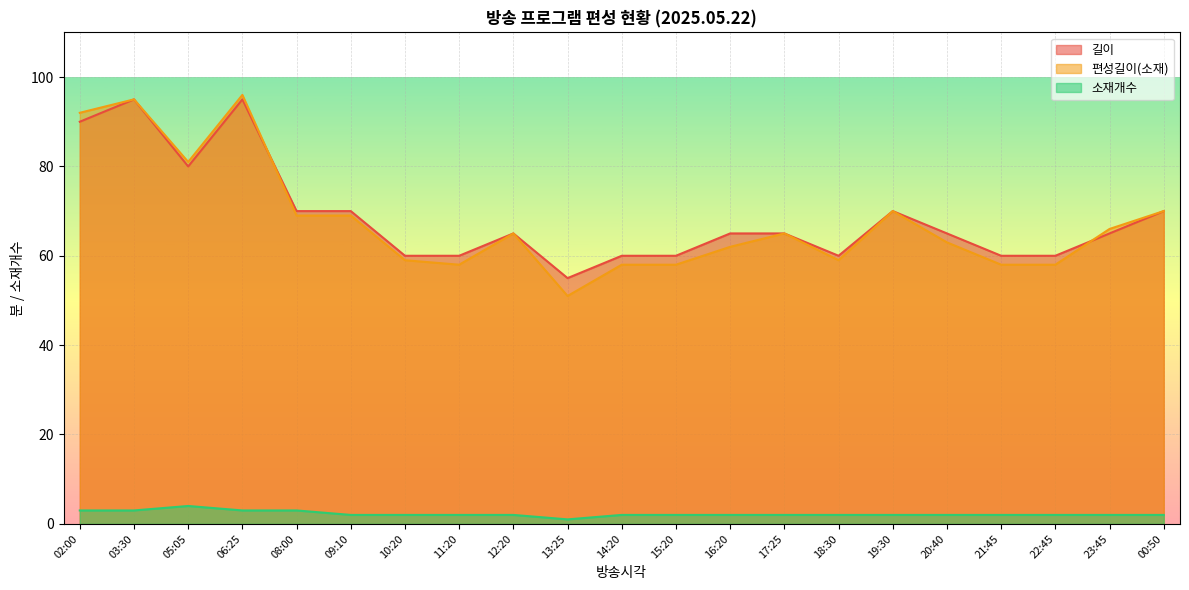

True or false: 길이 and 편성길이(소재) cross at least once.

True